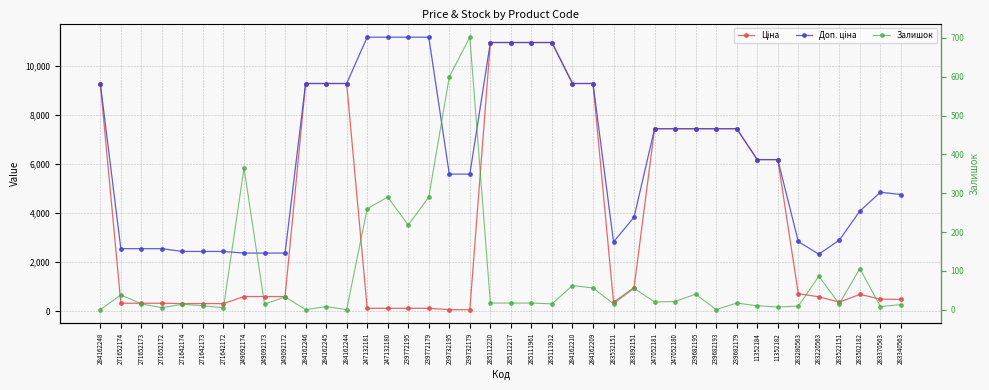

At 271642172, list the series in order from smallest to largest.

Залишок, Ціна, Доп. ціна